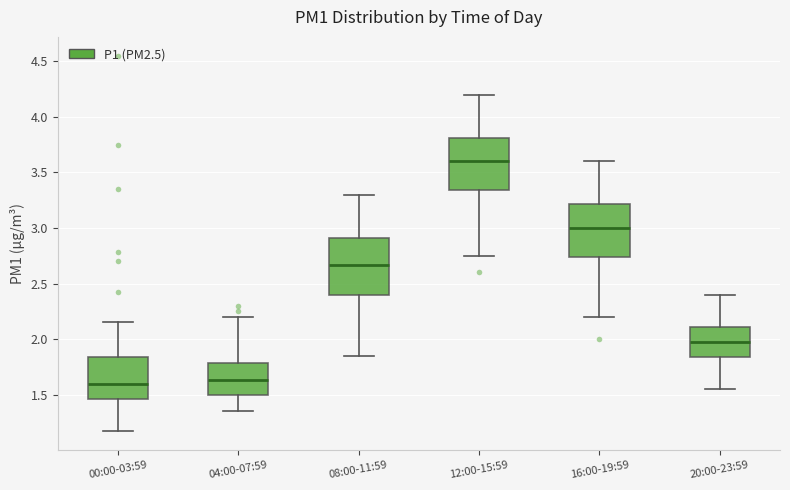

Reading left to right, transcribe this box plot: for each box, give where its median line is, the range the box spans, and where its two whiskers end, as read against the y-axis. The values are not printed on the chart, so give them approximately, as read against the axis.

00:00-03:59: median 1.60, box 1.45 to 1.85, whiskers 1.15 to 2.15
04:00-07:59: median 1.65, box 1.50 to 1.80, whiskers 1.35 to 2.20
08:00-11:59: median 2.65, box 2.40 to 2.90, whiskers 1.85 to 3.30
12:00-15:59: median 3.60, box 3.35 to 3.80, whiskers 2.75 to 4.20
16:00-19:59: median 3.00, box 2.75 to 3.20, whiskers 2.20 to 3.60
20:00-23:59: median 2.00, box 1.85 to 2.10, whiskers 1.55 to 2.40